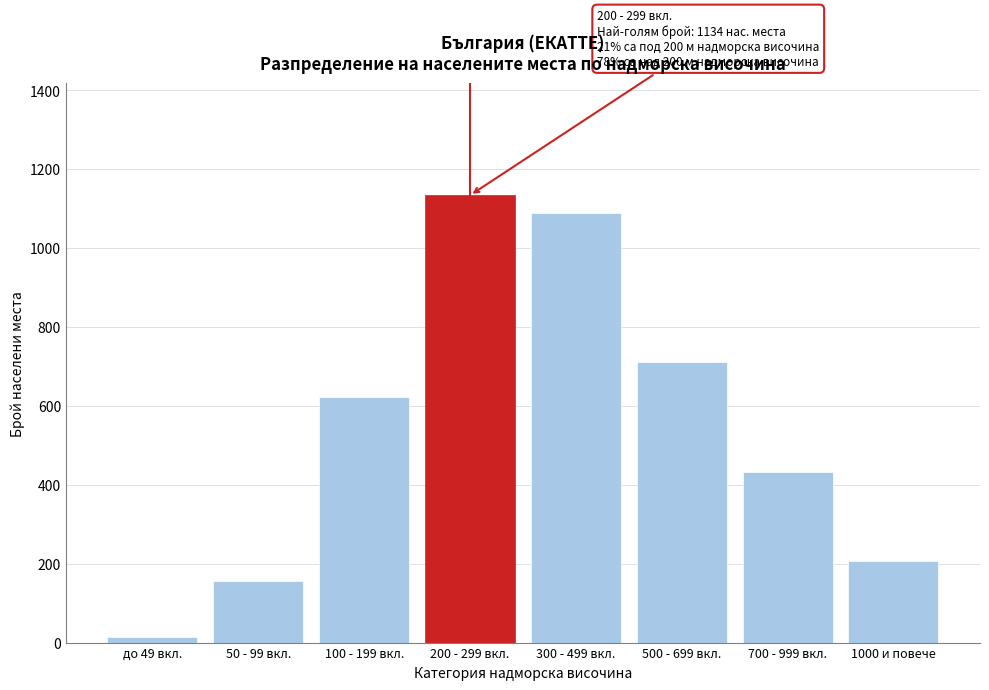

Reading left to right, list all the values displayed in this chart.

14	156	623	1134	1089	712	432	208